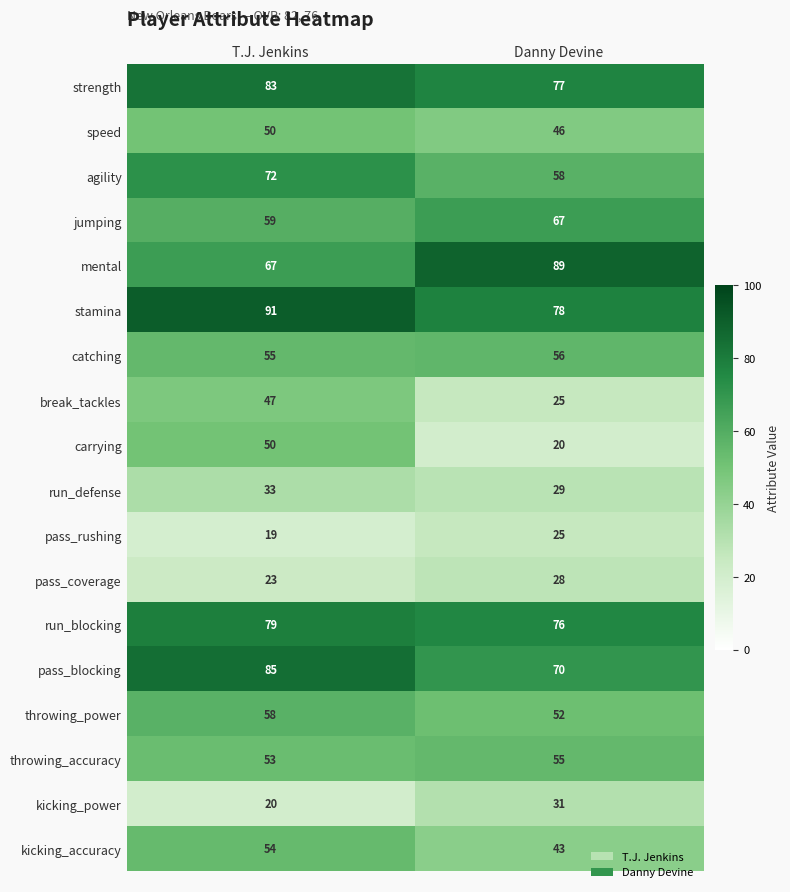

Which category has the lowest value across all series?

T.J. Jenkins